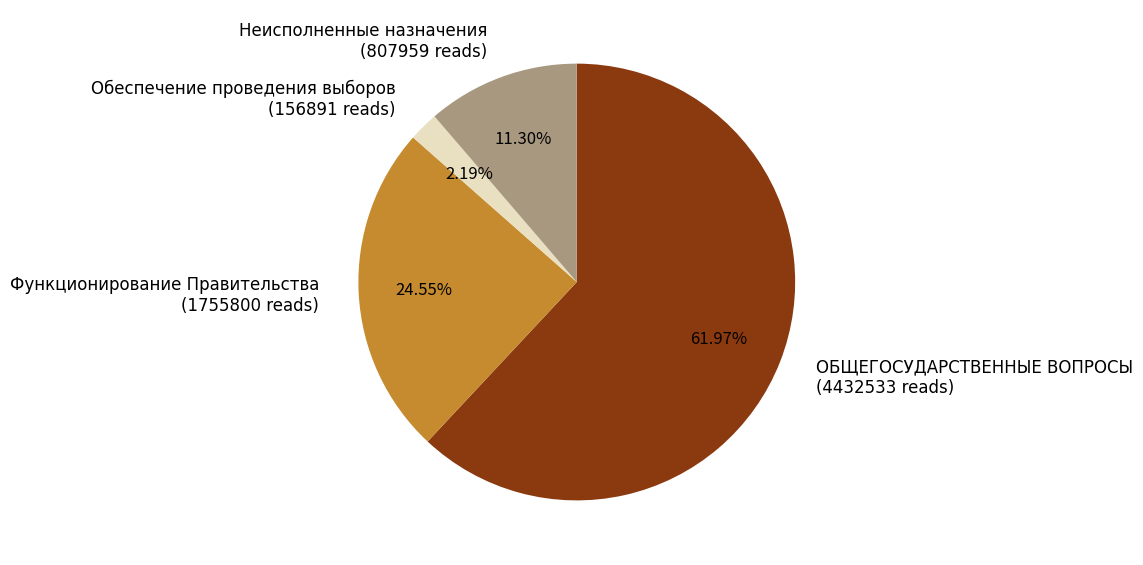

Is the sum of ОБЩЕГОСУДАРСТВЕННЫЕ ВОПРОСЫ and Обеспечение проведения выборов greater than half?

Yes